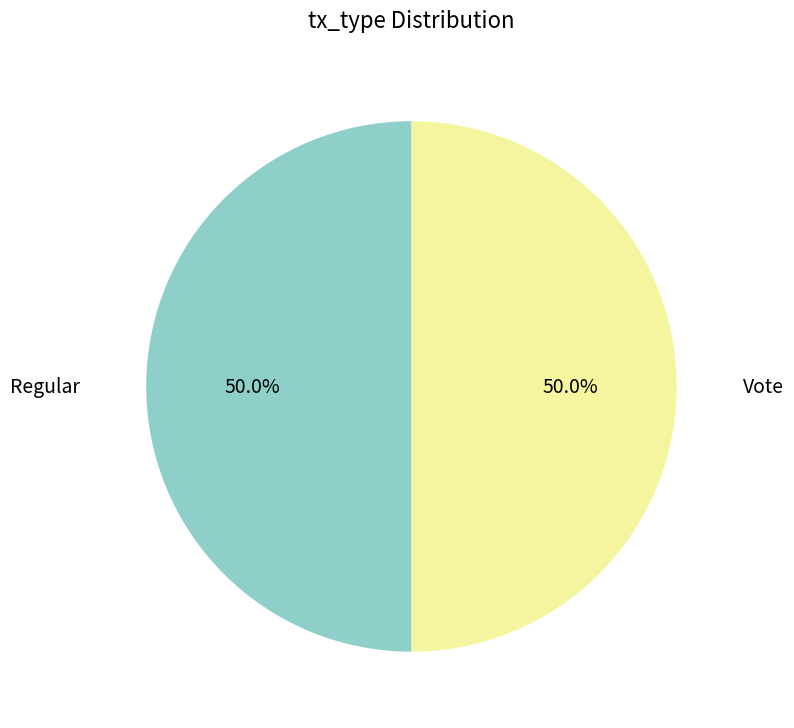

How many segments does this pie chart have?

2